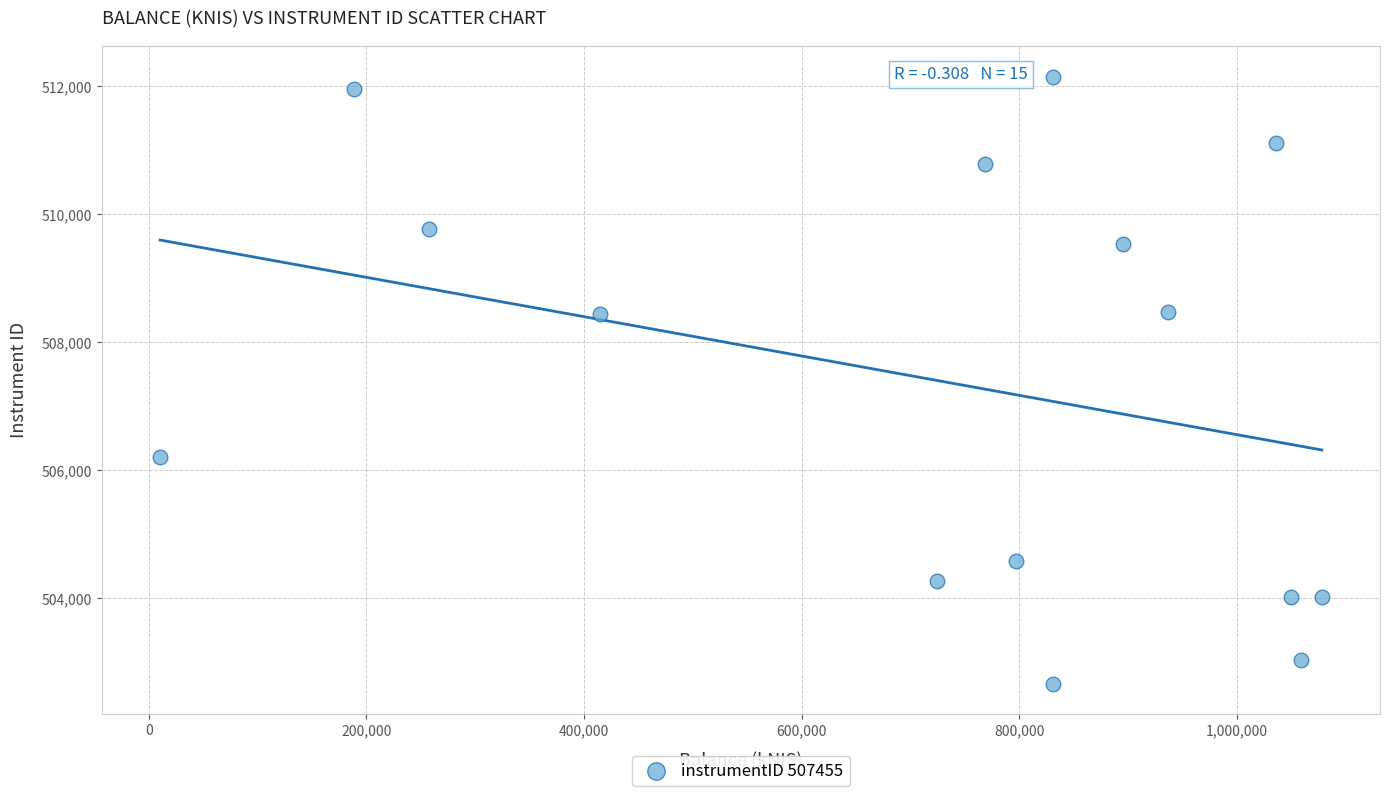

What is the range of X values (max minus min)?

1067911.3